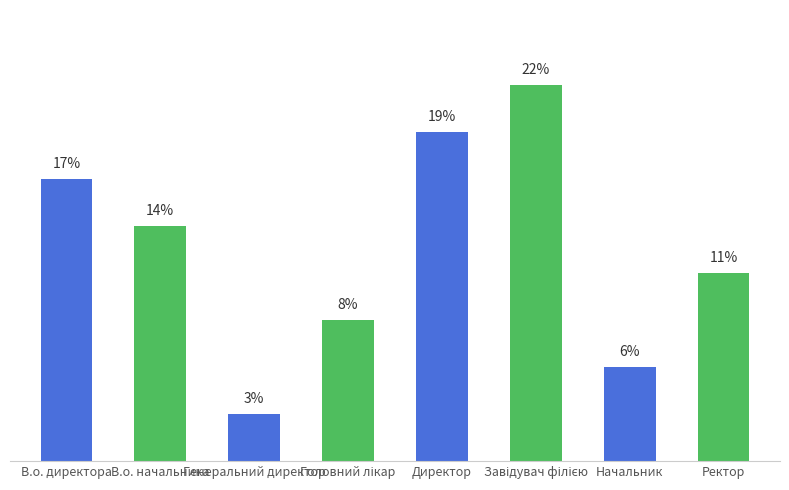

Does the chart contain any negative values?

No